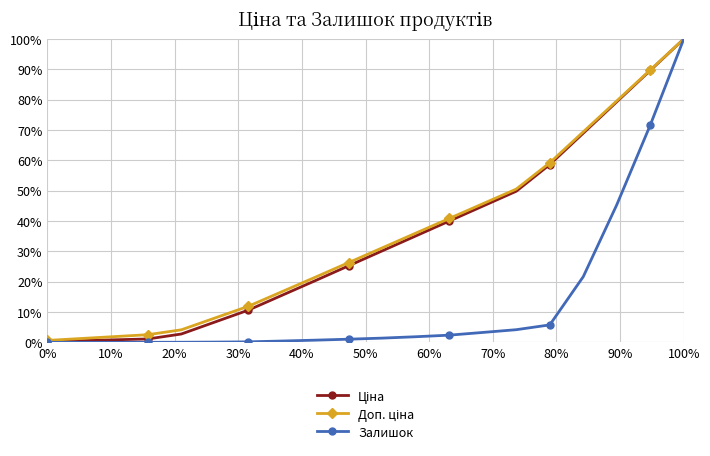

True or false: Ціна and Залишок intersect in this chart.

False